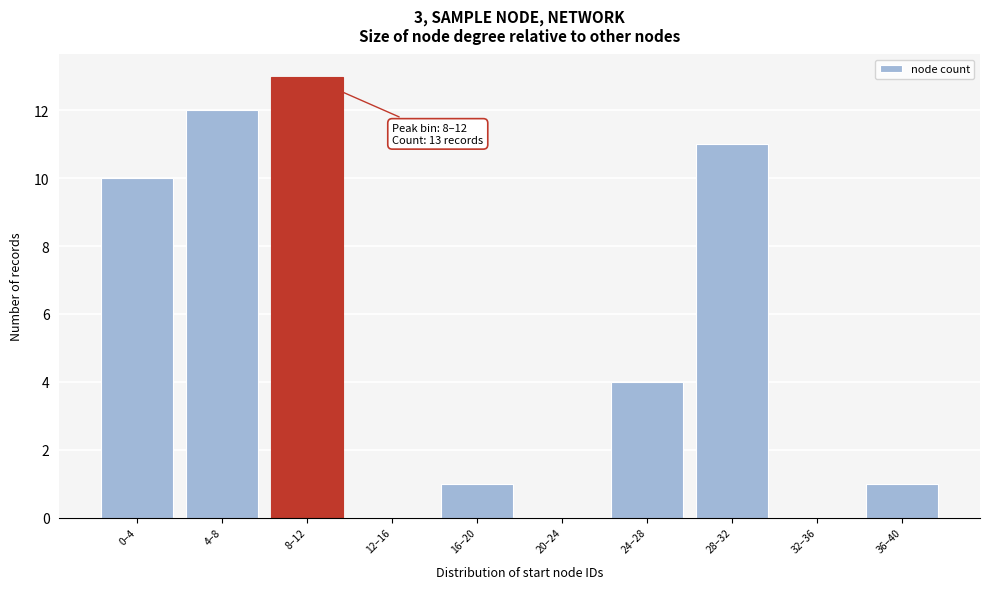

Reading right to left, list all the values displayed in this chart.

36–40=1	32–36=0	28–32=11	24–28=4	20–24=0	16–20=1	12–16=0	8–12=13	4–8=12	0–4=10